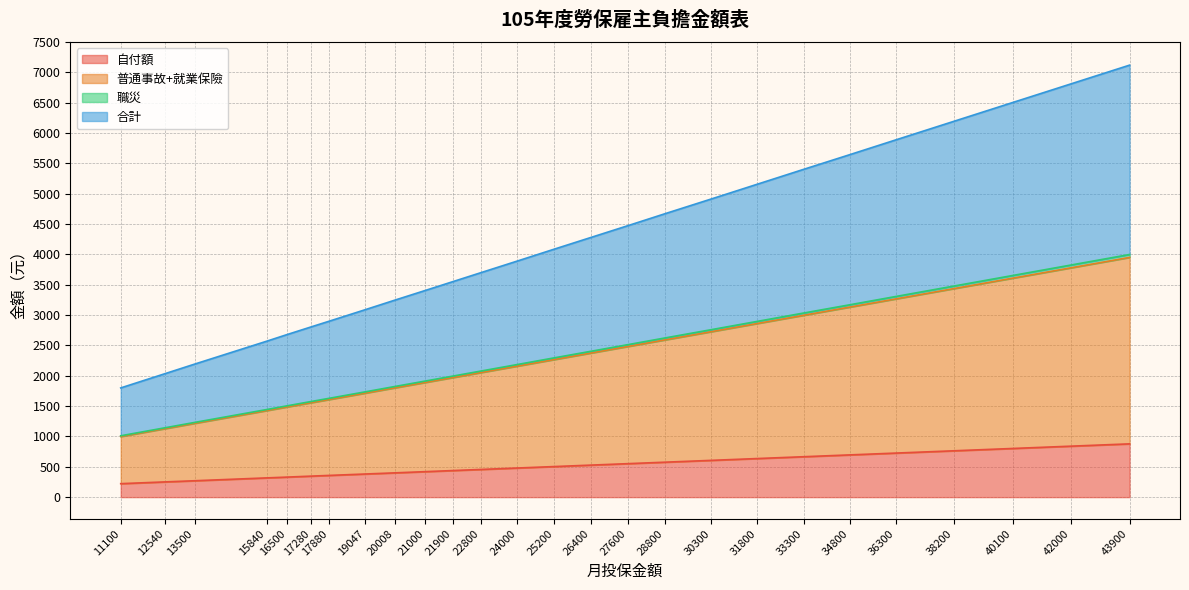

What is the maximum value for 自付額?

878